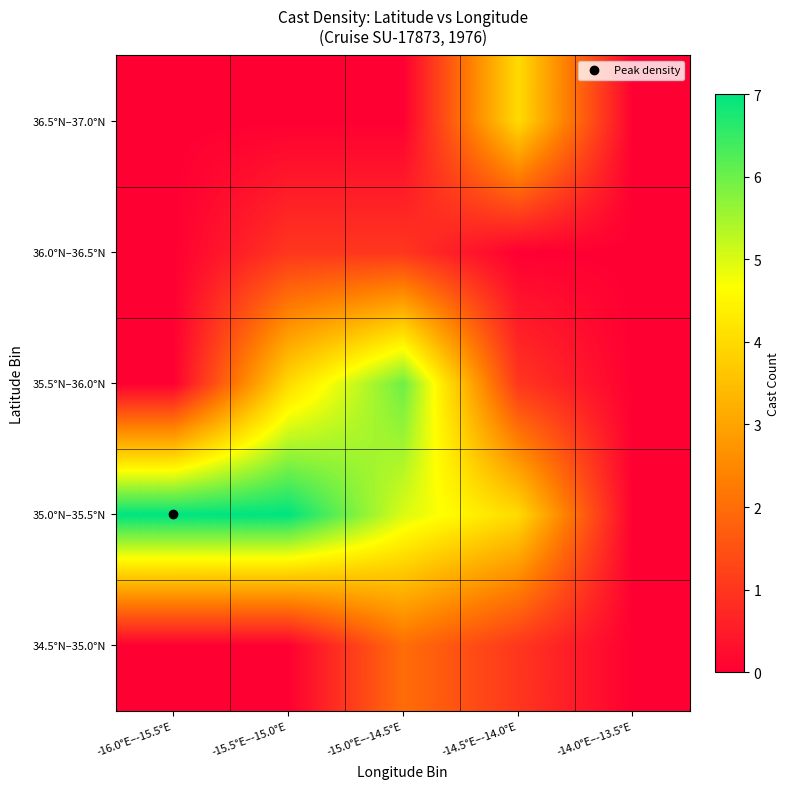

Count the number of categories in the chart.

5